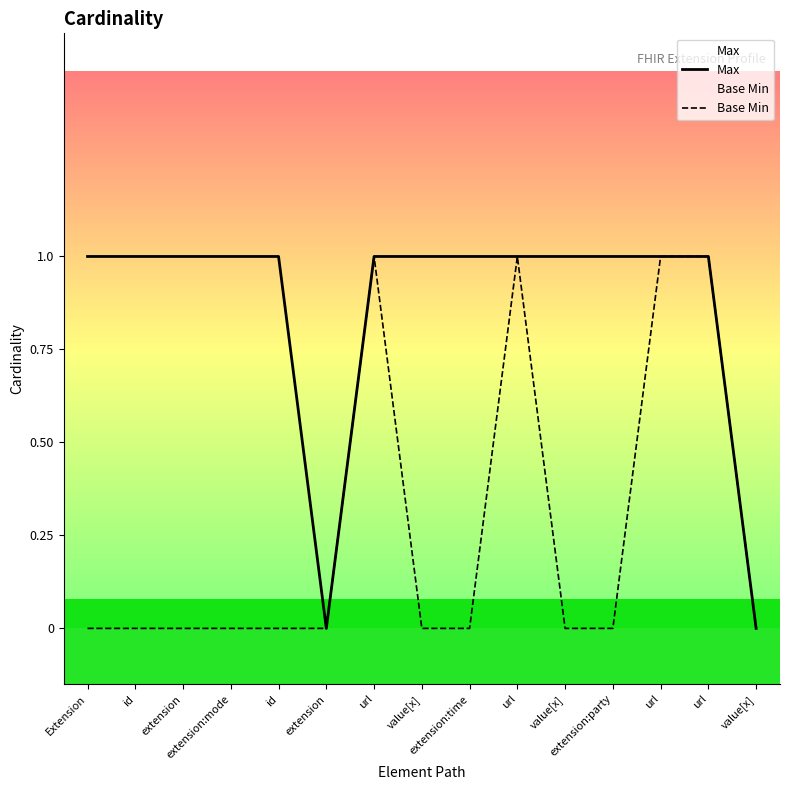

Which category has the highest value across all series?

Extension